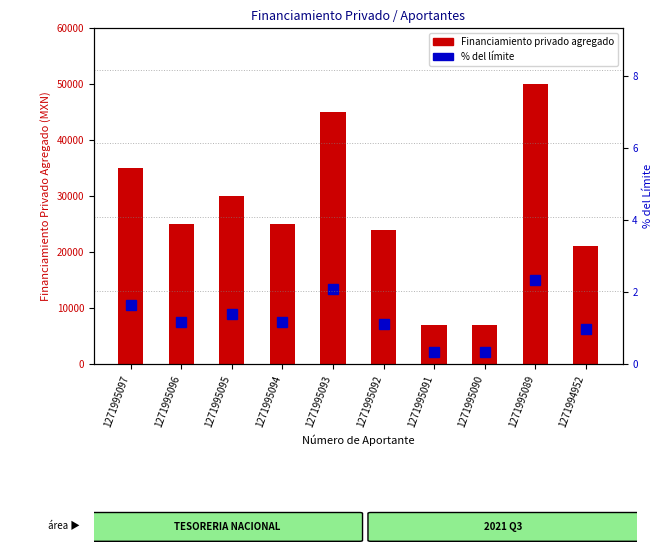

Between 1271995091 and 1271994952, which is larger?

1271994952